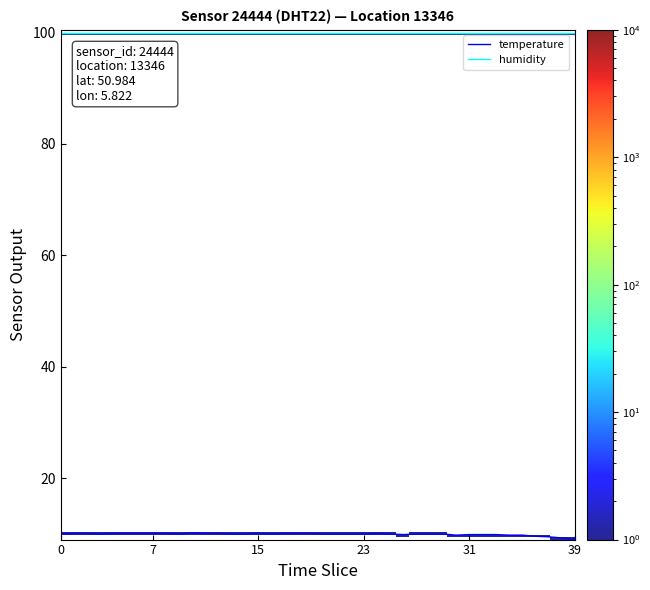

What is the greatest value displayed?

99.9